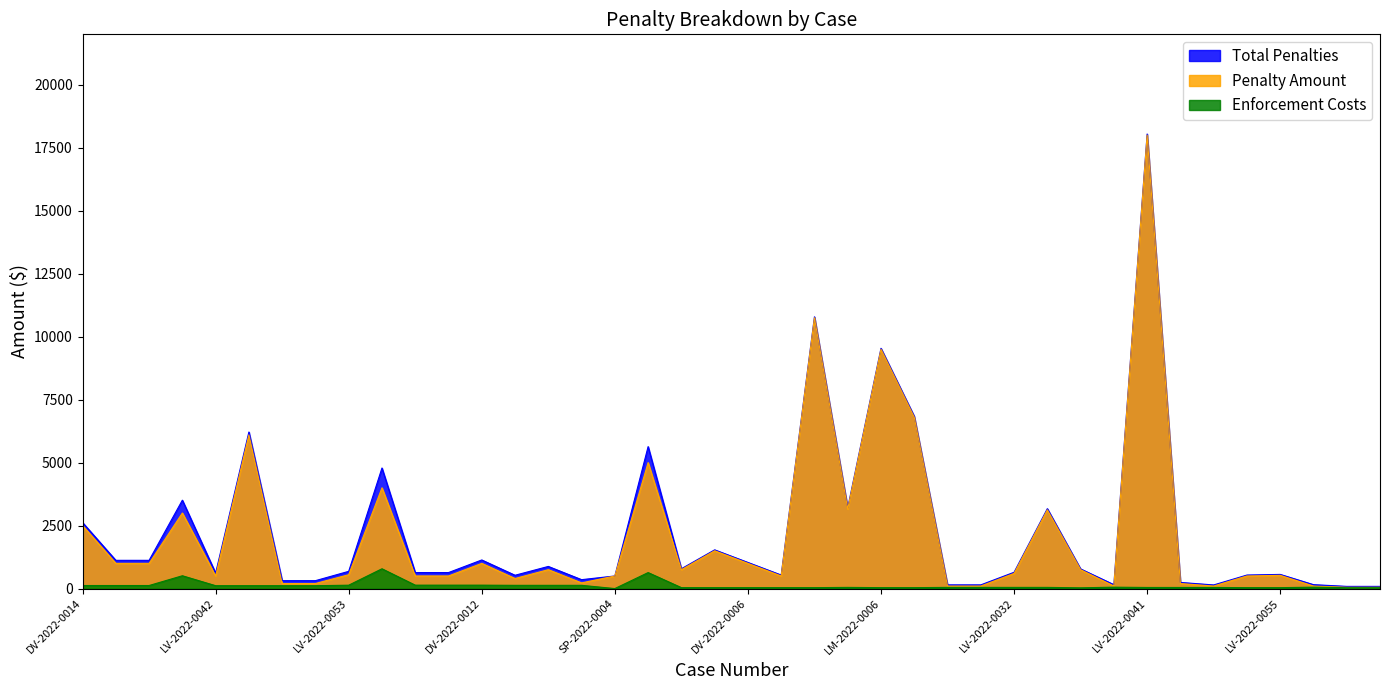

Where is the first local maximum for Penalty Amount?

DV-2022-0018